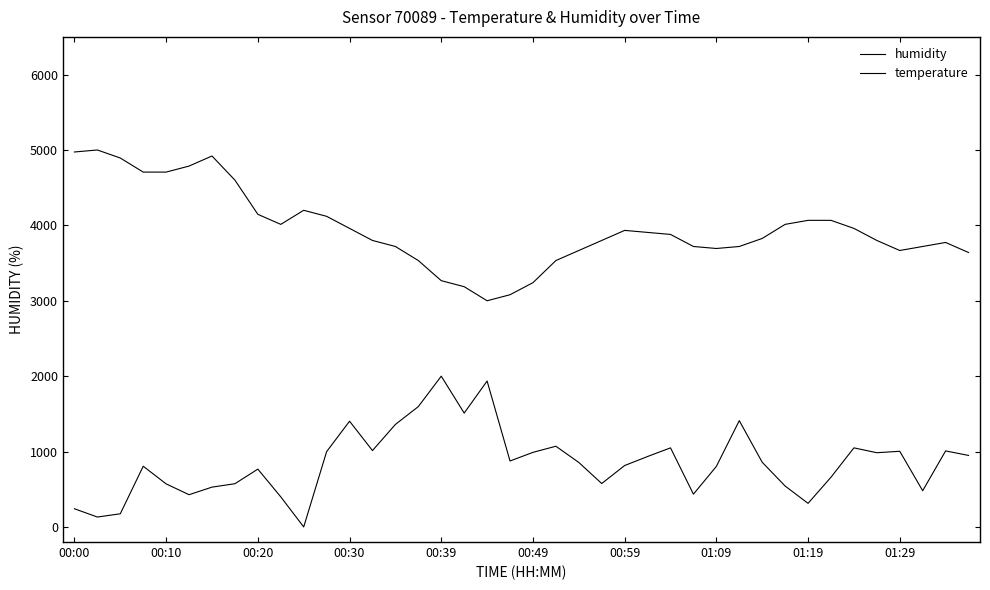

Is this an area chart (filled region under the line)?

No